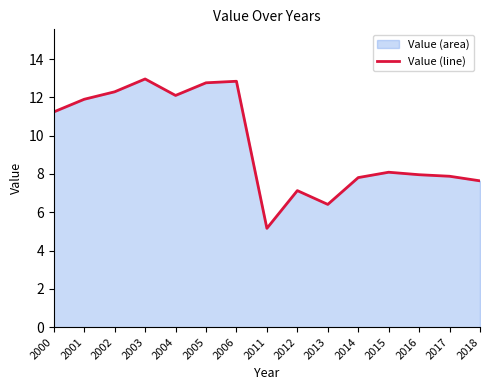

What is the change in value from 2011 to 2016?

+2.8